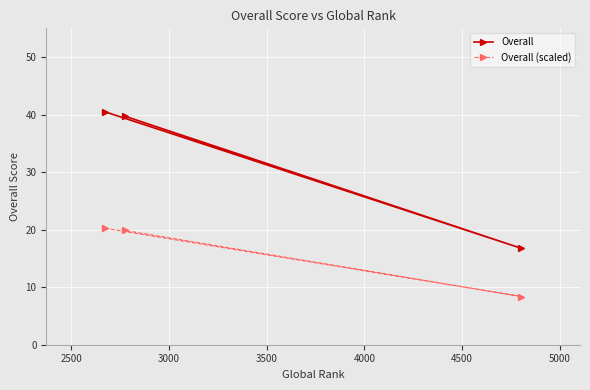

Which series has the largest total across all categories?

Overall